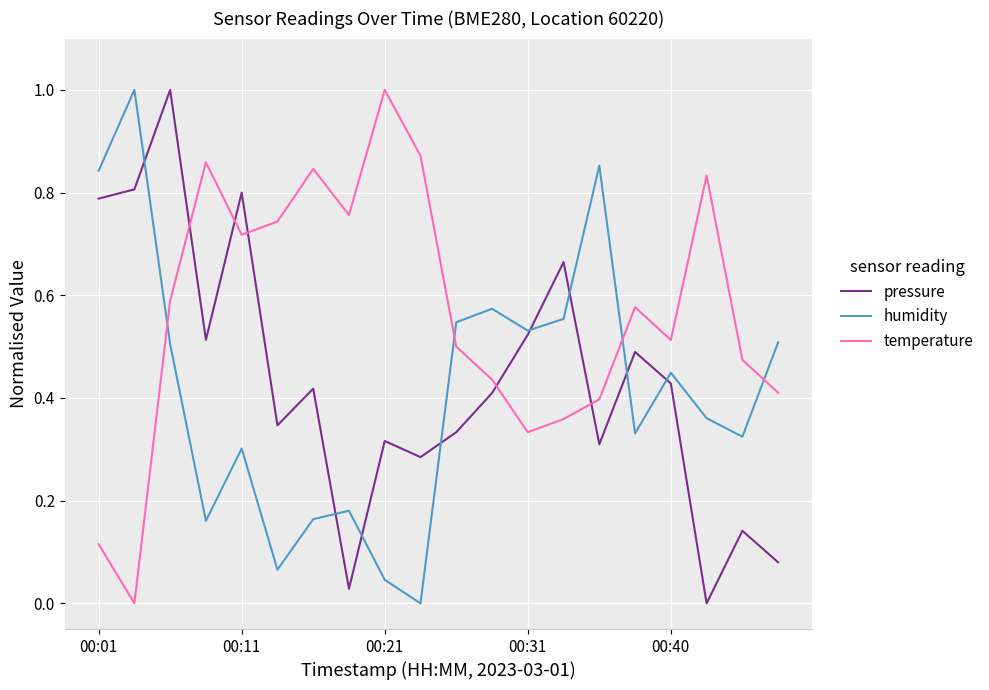

After their last crossing, which series has the higher values: humidity or temperature?

humidity